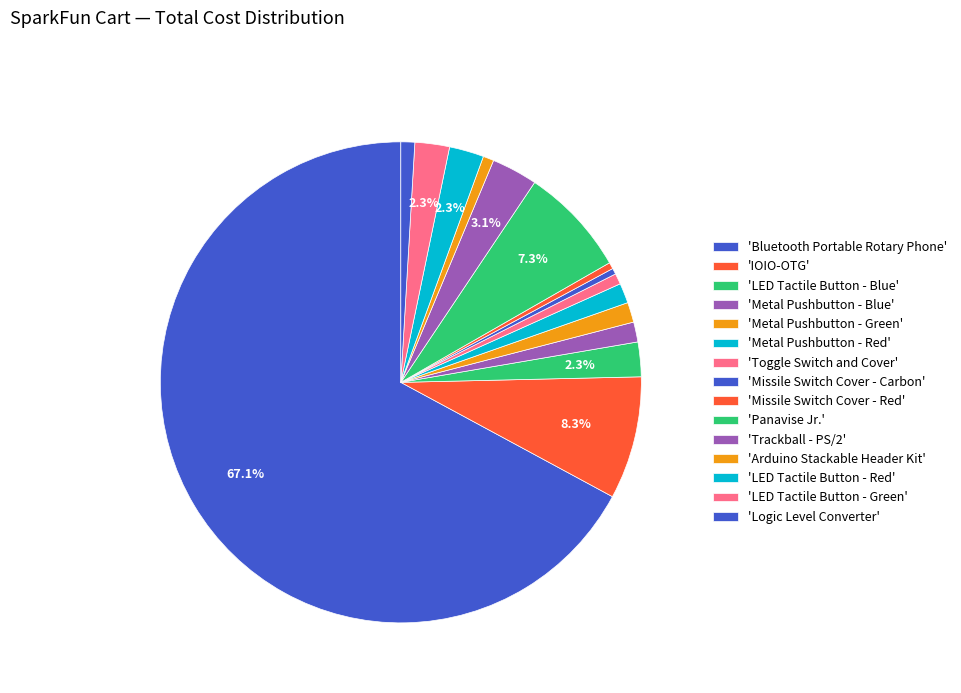

Count the number of slices in the pie.

15